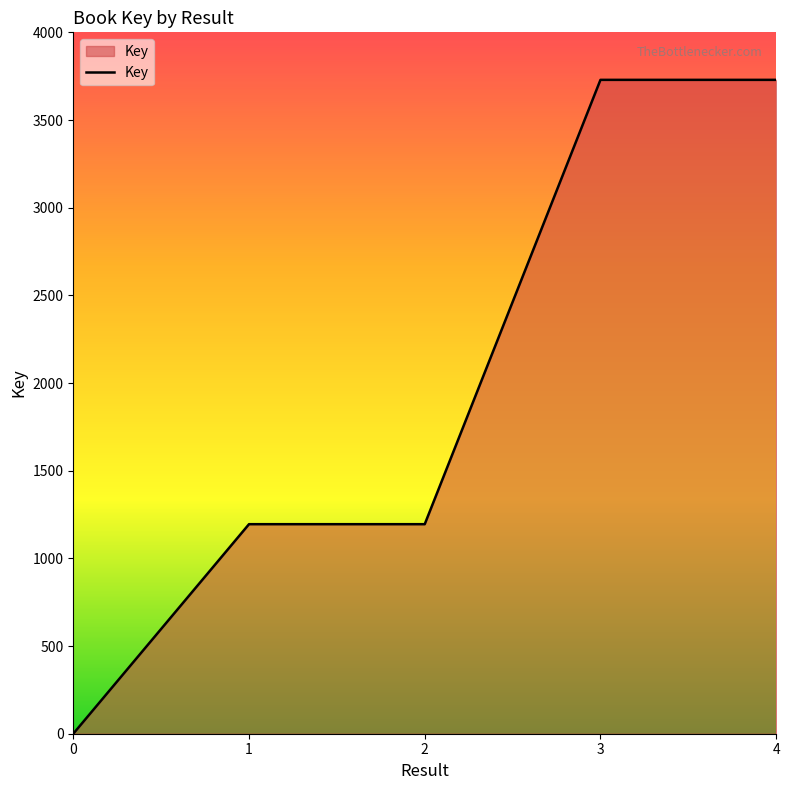

What is the difference between the second highest and minimum values?

3729